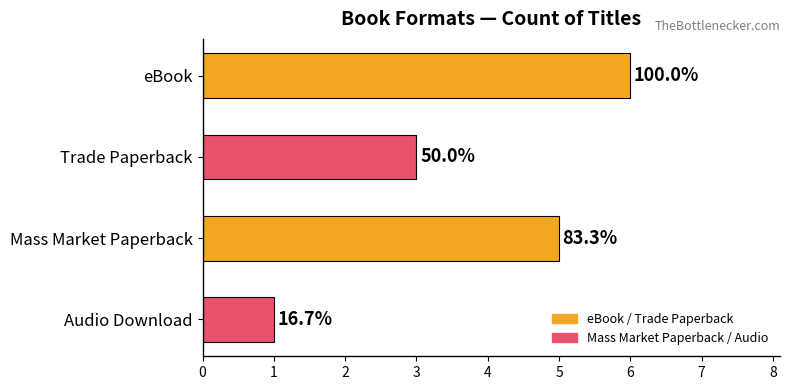

List the labels in order of value, smallest first.

Audio Download, Trade Paperback, Mass Market Paperback, eBook